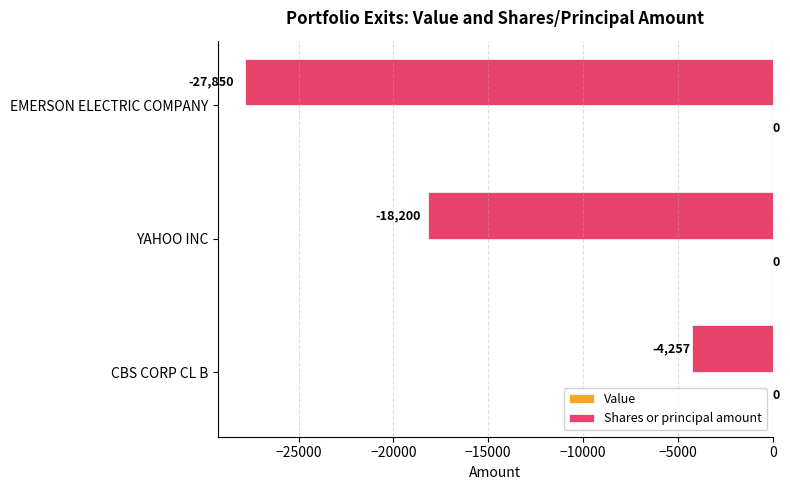

True or false: the data shows -18200 at YAHOO INC.

True